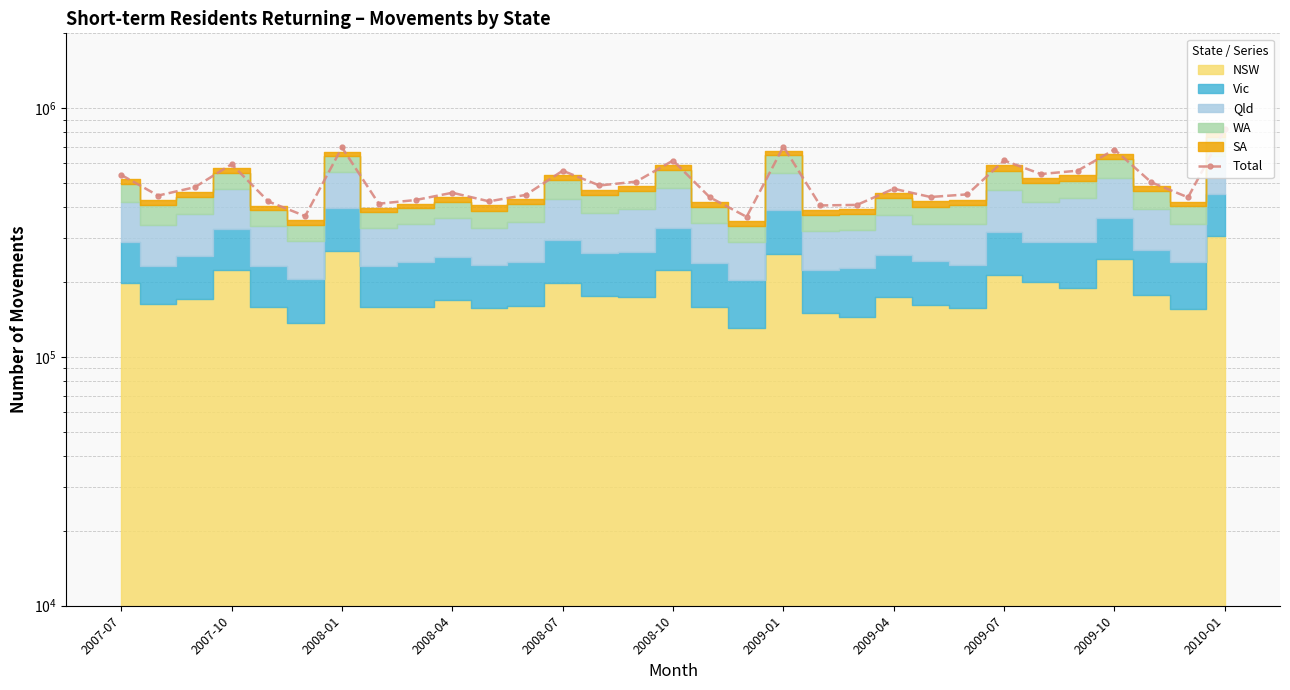

What is the sum of the values at 22 and 28?

943430